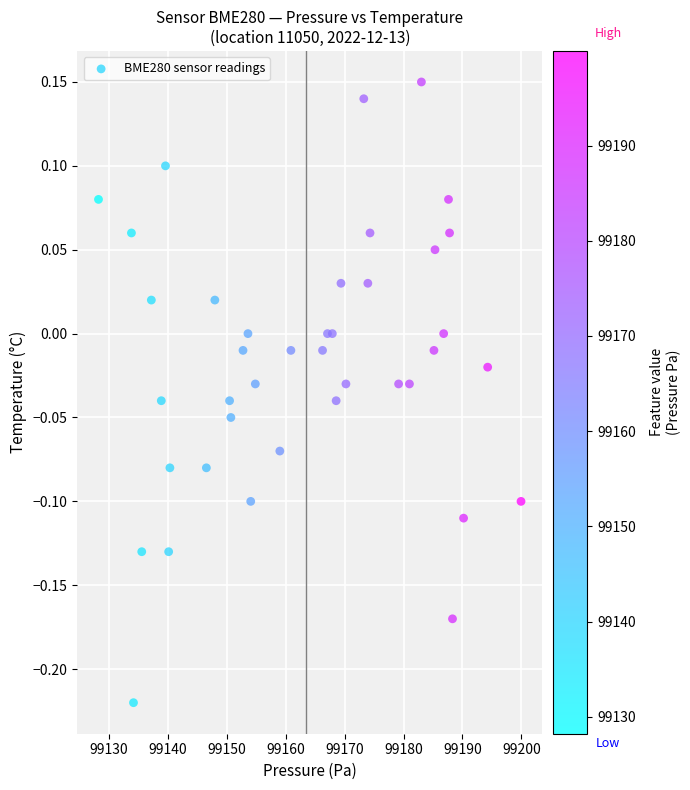

What is the range of Y values (max minus min)?

0.4